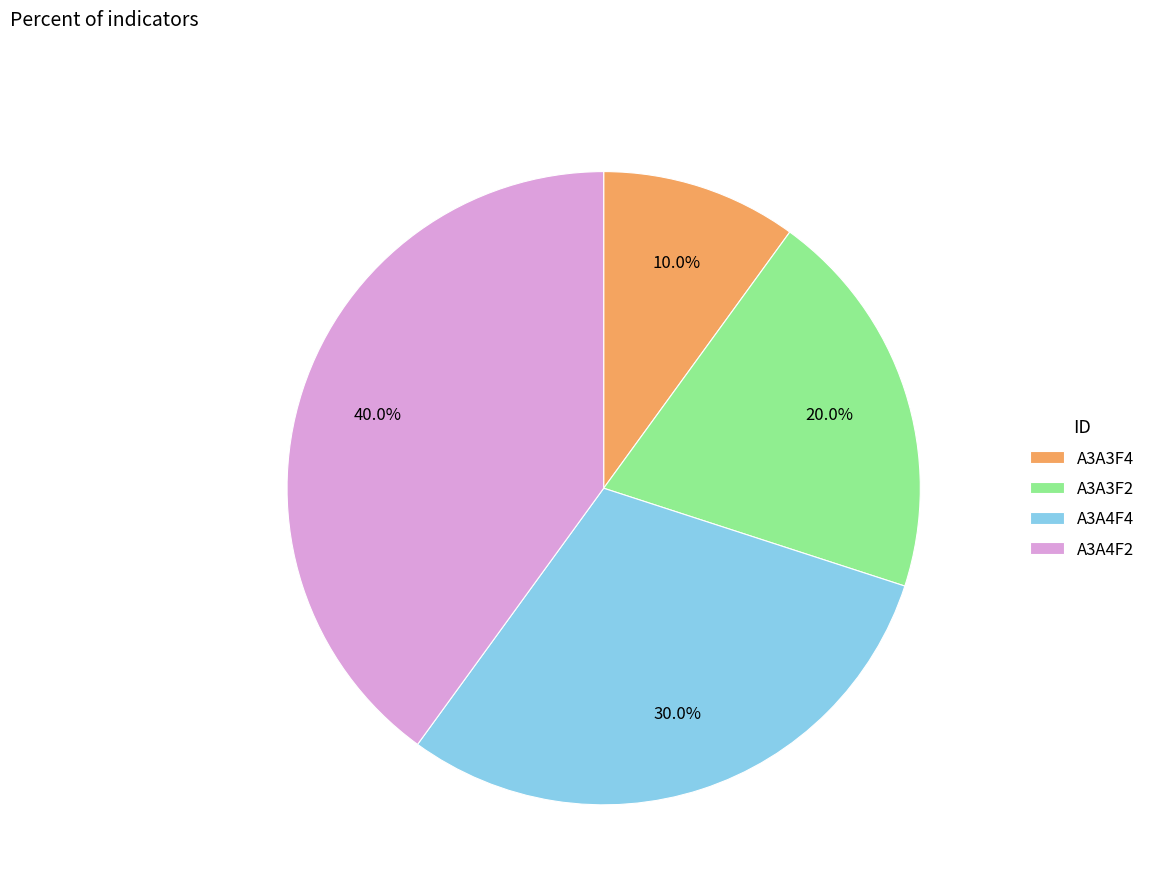

What is the smallest slice in the pie chart?

A3A3F4